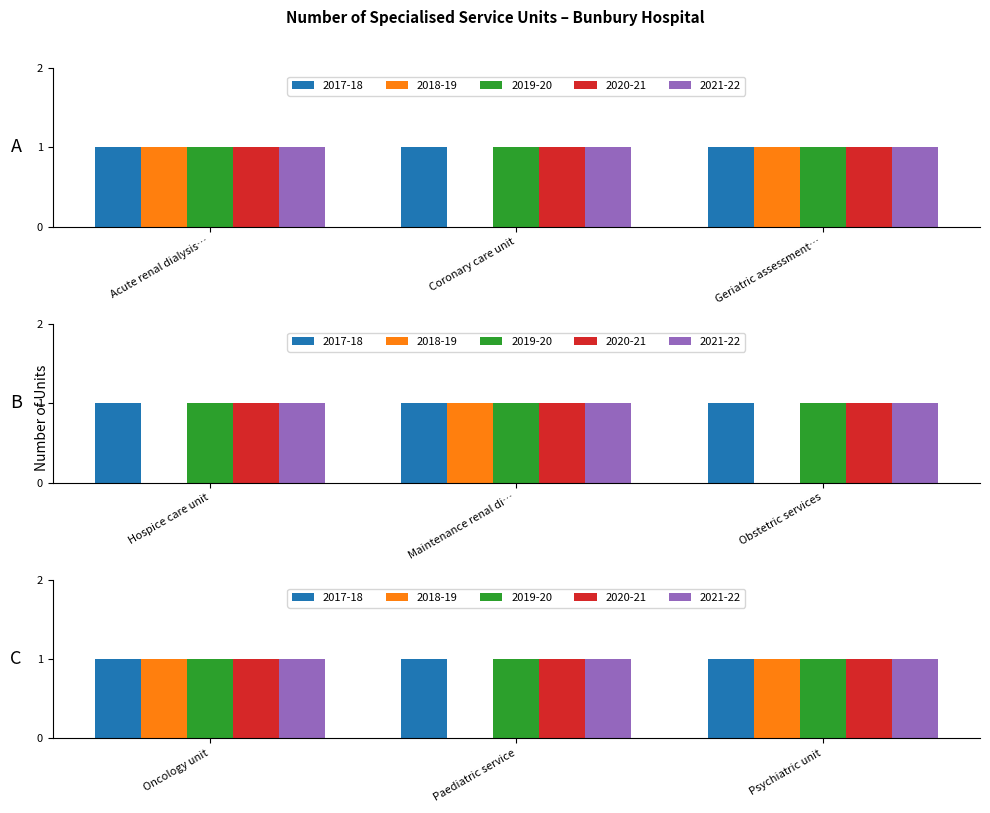

Where is 2019-20 nearest to the value 1?

Acute renal dialysis unit